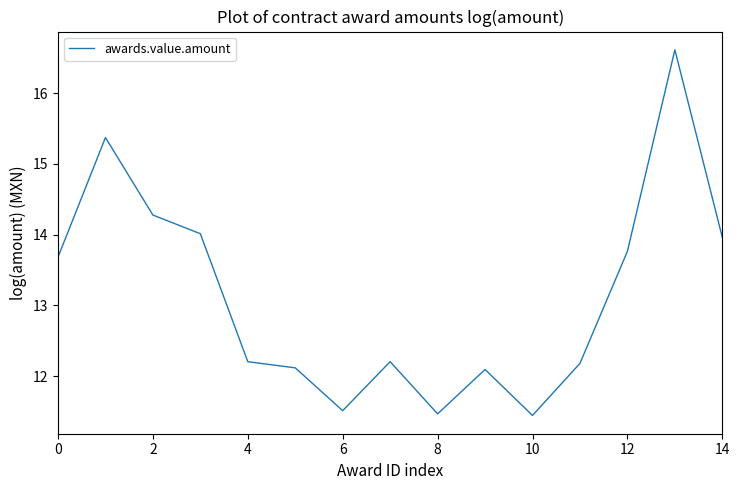

Does the chart display data point markers on the line(s)?

No